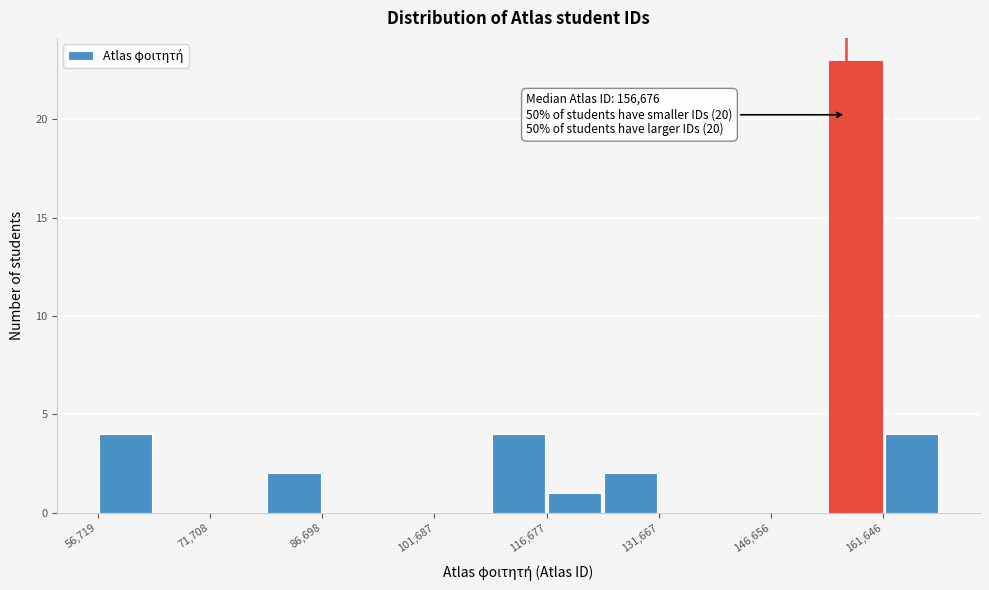

Around what value on the x-axis is the tallest bar? Give the approximate position of its centre, as read against the axis.

158000